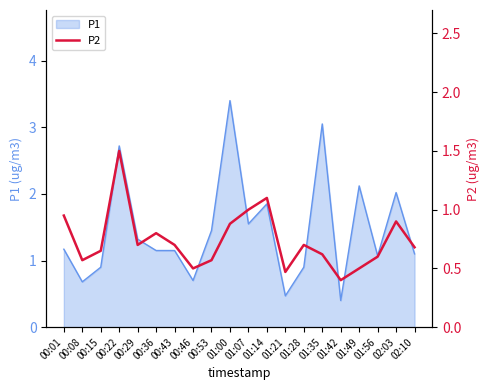

Does the chart display data point markers on the line(s)?

No